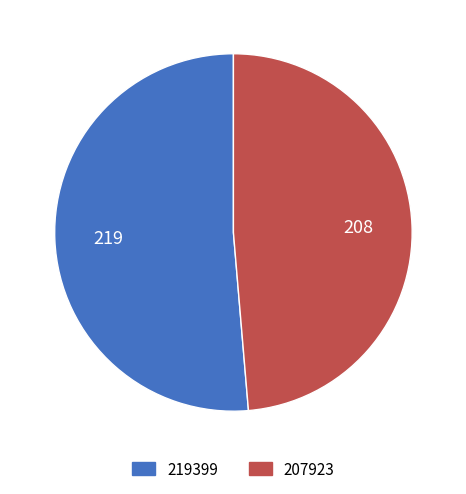

Count the number of slices in the pie.

2